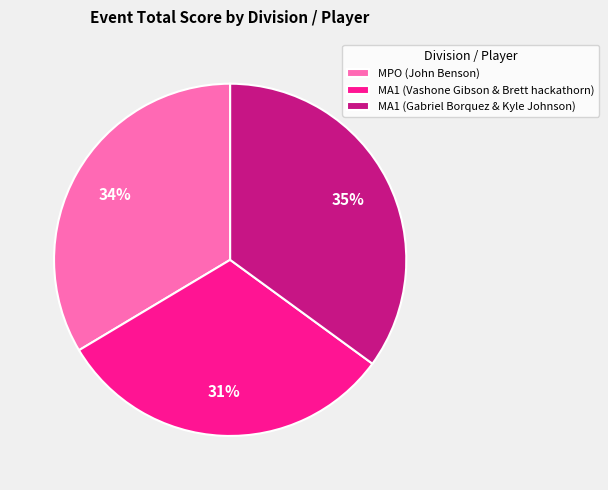

Does MA1 (Gabriel Borquez & Kyle Johnson) account for over 50% of the chart?

No